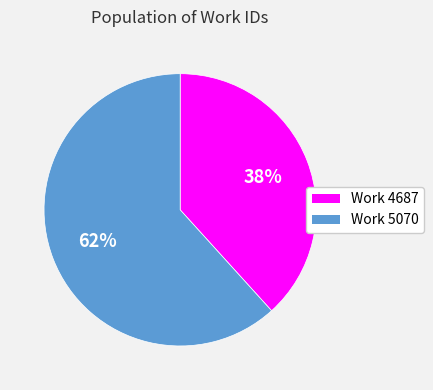

To the nearest percent, what is the combined percentage of Work 4687 and Work 5070?

100%